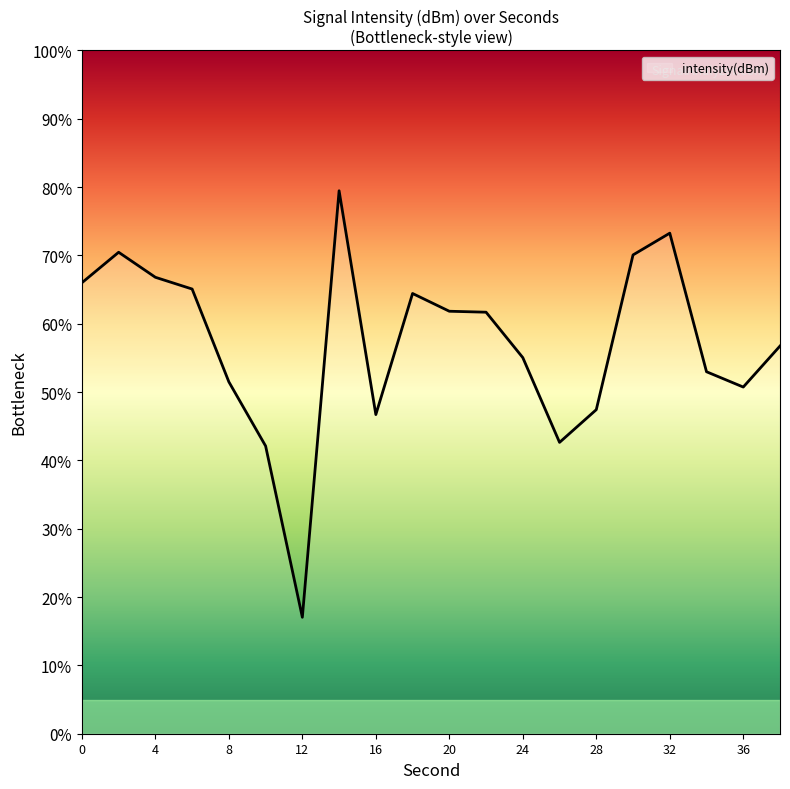

What is the difference between the maximum and minimum values?

62.4